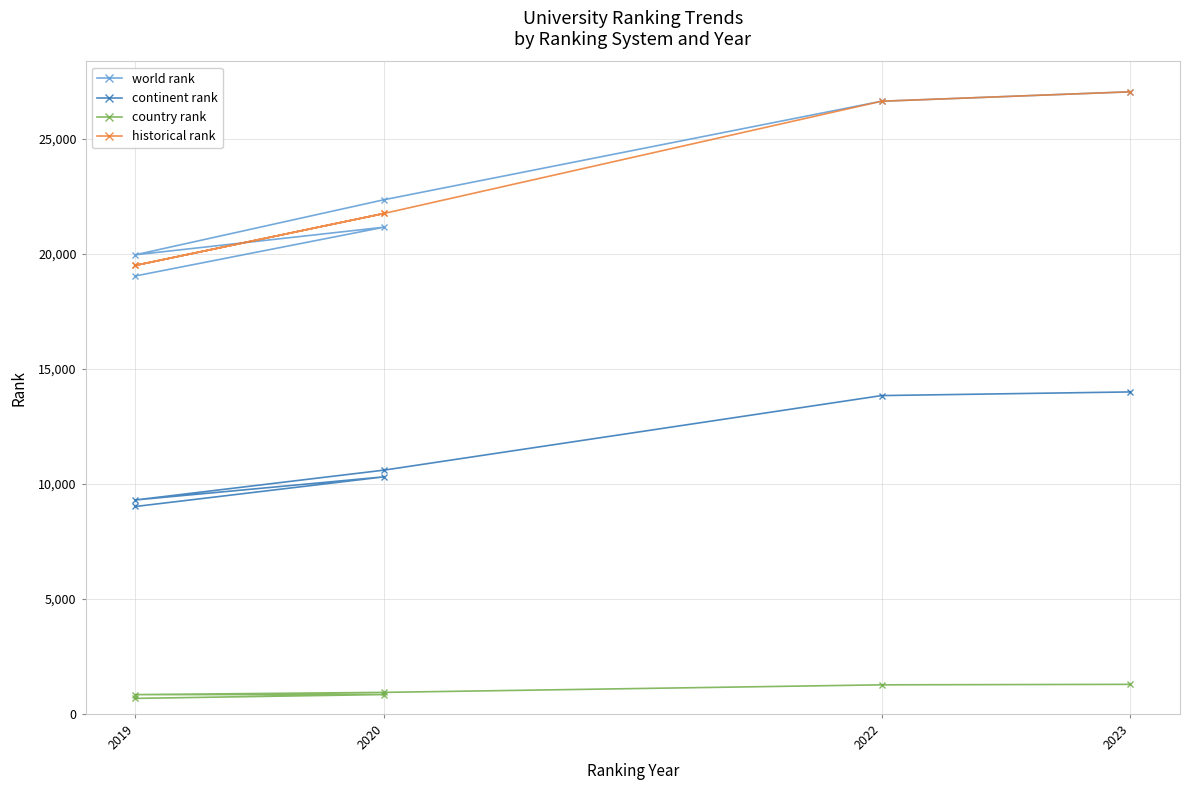

What is the smallest value displayed?

673.0